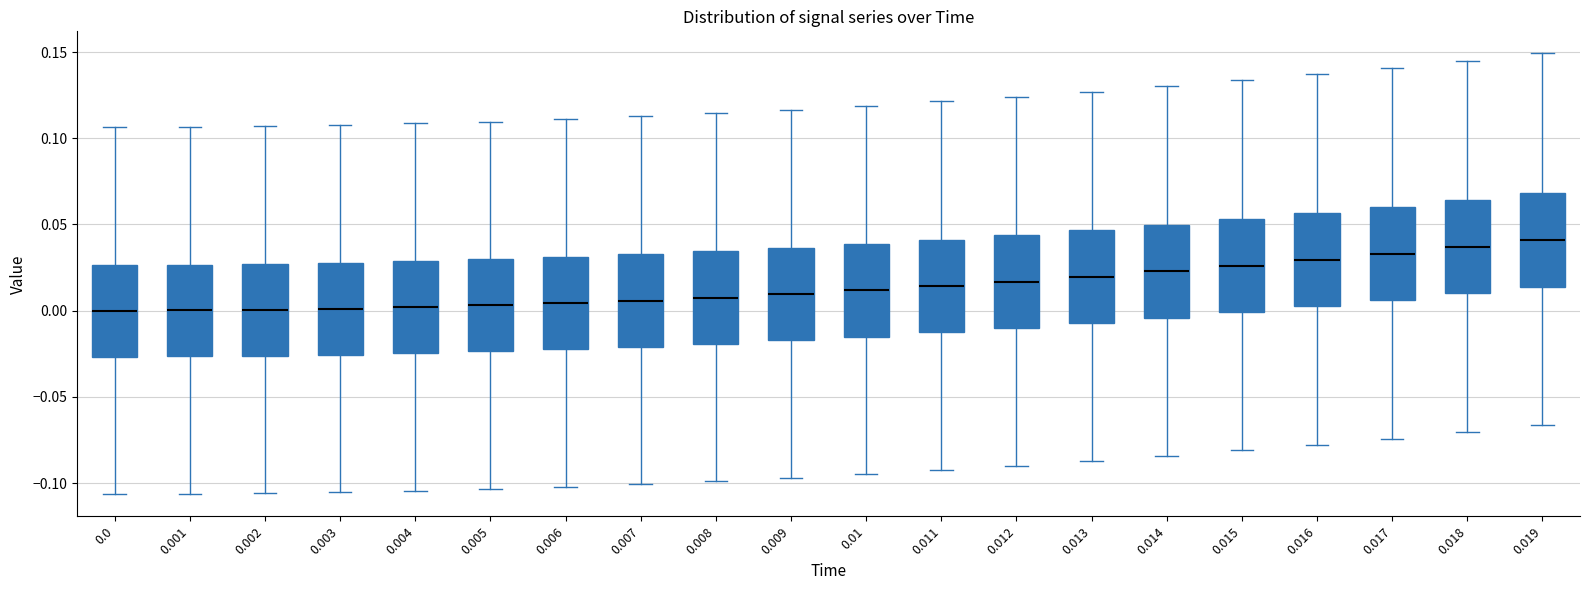

Reading left to right, read every box against the y-axis: the position of its median line, the range the box covers, and the ends of its whiskers. The values are not printed on the chart, so give them approximately, as read against the axis.

0.0: median 0.000, box -0.025 to 0.025, whiskers -0.105 to 0.105
0.001: median 0.000, box -0.025 to 0.025, whiskers -0.105 to 0.105
0.002: median 0.000, box -0.025 to 0.025, whiskers -0.105 to 0.105
0.003: median 0.000, box -0.025 to 0.030, whiskers -0.105 to 0.110
0.004: median 0.000, box -0.025 to 0.030, whiskers -0.105 to 0.110
0.005: median 0.005, box -0.025 to 0.030, whiskers -0.105 to 0.110
0.006: median 0.005, box -0.020 to 0.030, whiskers -0.100 to 0.110
0.007: median 0.005, box -0.020 to 0.035, whiskers -0.100 to 0.115
0.008: median 0.010, box -0.020 to 0.035, whiskers -0.100 to 0.115
0.009: median 0.010, box -0.015 to 0.035, whiskers -0.095 to 0.115
0.01: median 0.010, box -0.015 to 0.040, whiskers -0.095 to 0.120
0.011: median 0.015, box -0.015 to 0.040, whiskers -0.095 to 0.120
0.012: median 0.015, box -0.010 to 0.045, whiskers -0.090 to 0.125
0.013: median 0.020, box -0.005 to 0.045, whiskers -0.085 to 0.125
0.014: median 0.025, box -0.005 to 0.050, whiskers -0.085 to 0.130
0.015: median 0.025, box 0.000 to 0.055, whiskers -0.080 to 0.135
0.016: median 0.030, box 0.005 to 0.055, whiskers -0.080 to 0.135
0.017: median 0.035, box 0.005 to 0.060, whiskers -0.075 to 0.140
0.018: median 0.035, box 0.010 to 0.065, whiskers -0.070 to 0.145
0.019: median 0.040, box 0.015 to 0.070, whiskers -0.065 to 0.150